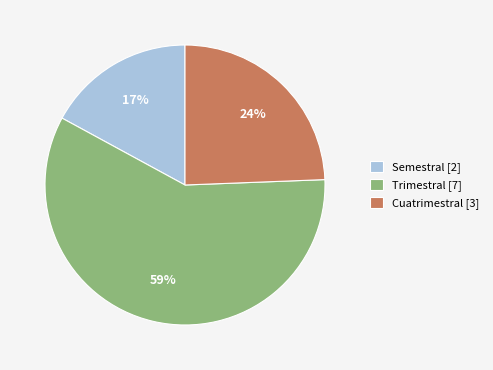

To the nearest percent, what is the average slice percentage?

33%